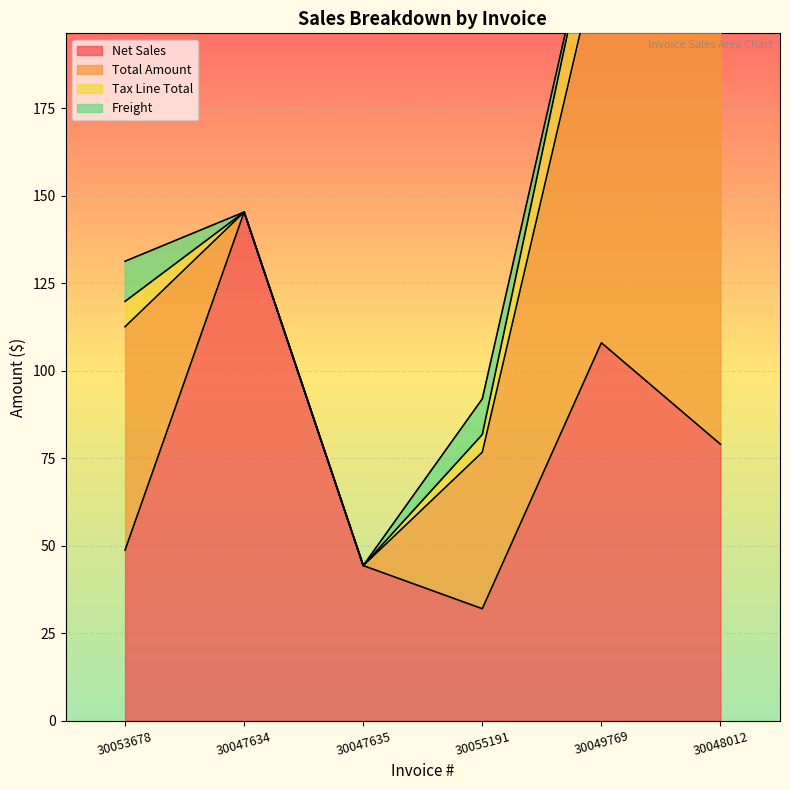

How many lines are shown in the chart?

4